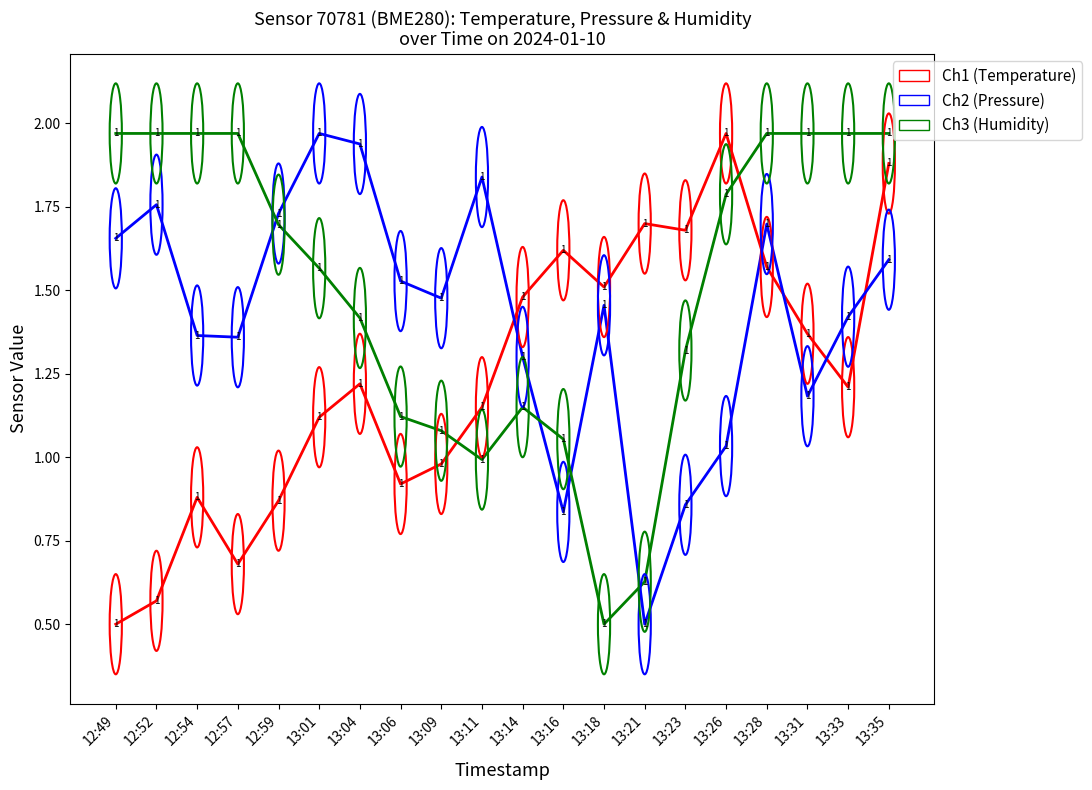

What is the total value across all series at 12:57?

4.0